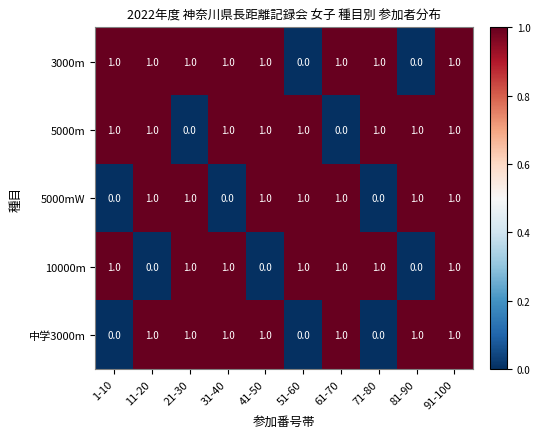

What is the total value across all series at 11-20?

4